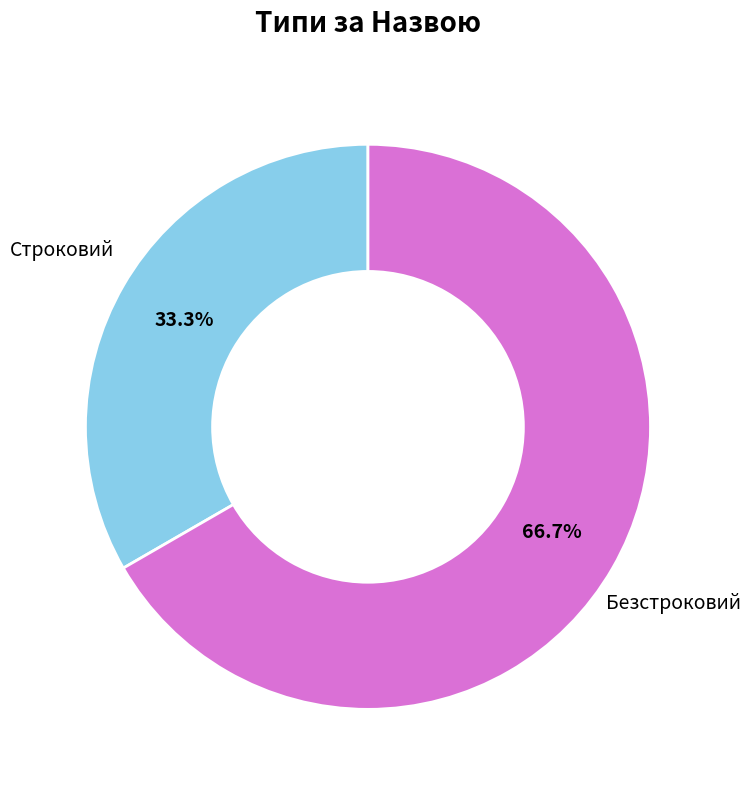

Is there any slice that represents more than half of the pie?

Yes